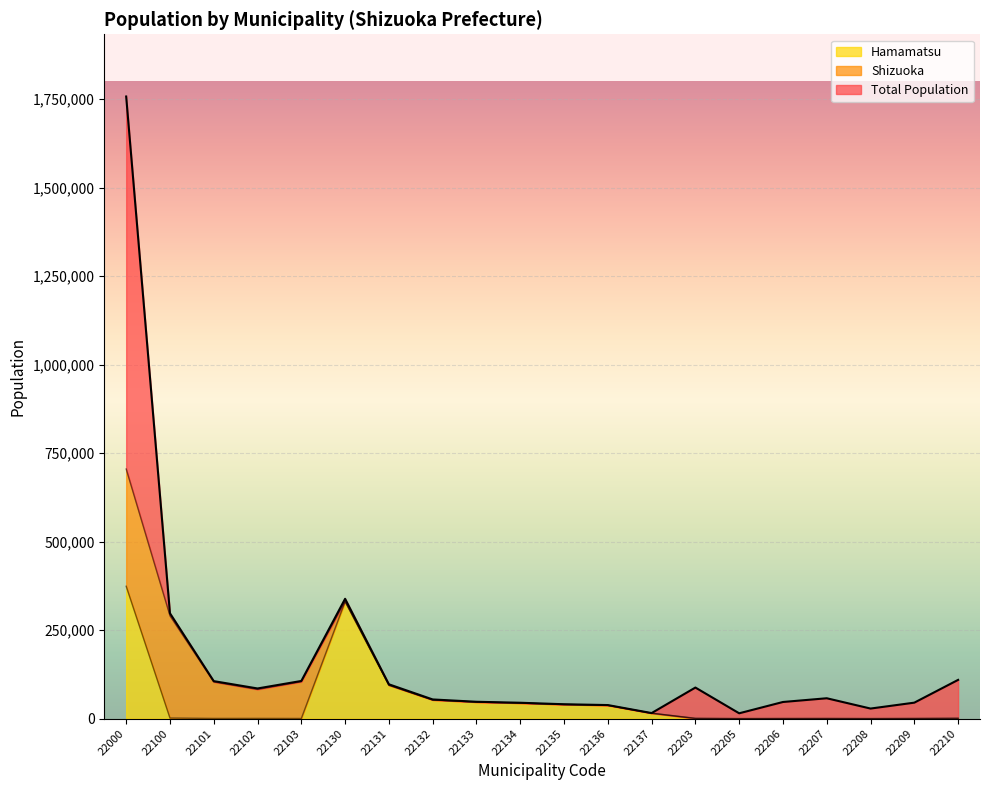

What is the sum of the Hamamatsu values at 22134 and 22101?

44441